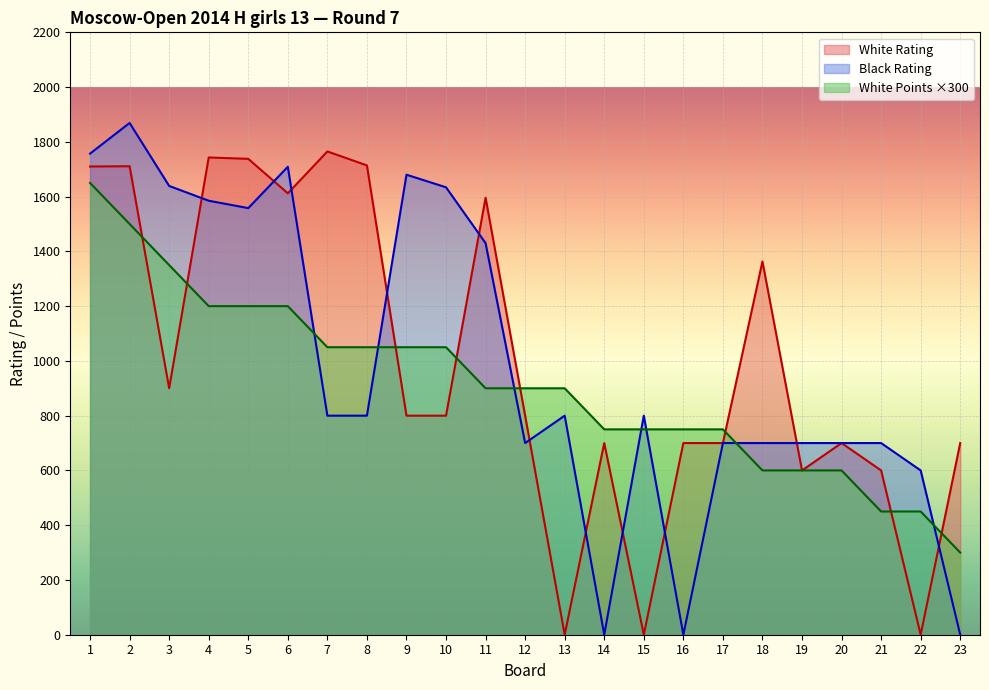

Which category has the highest value in the White Rating series?

7